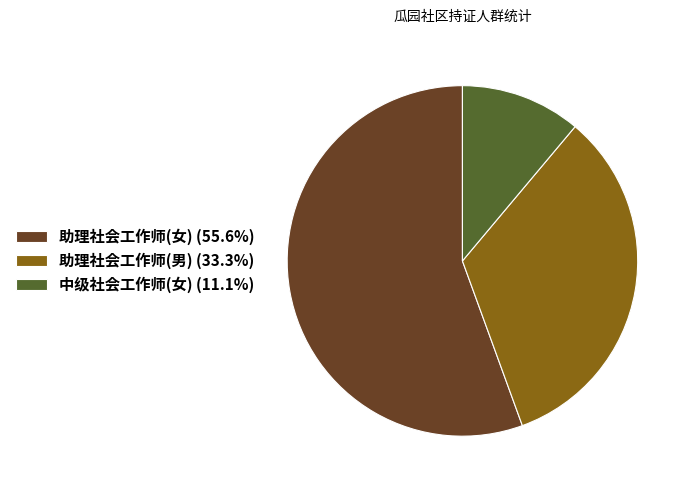

The 助理社会工作师(女) slice represents 72% of the pie. True or false?

False